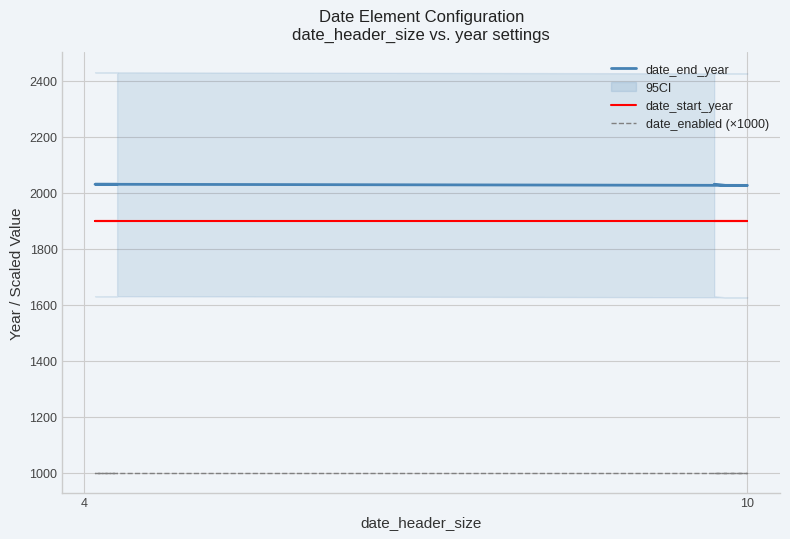

True or false: date_start_year and date_enabled (×1000) intersect in this chart.

False